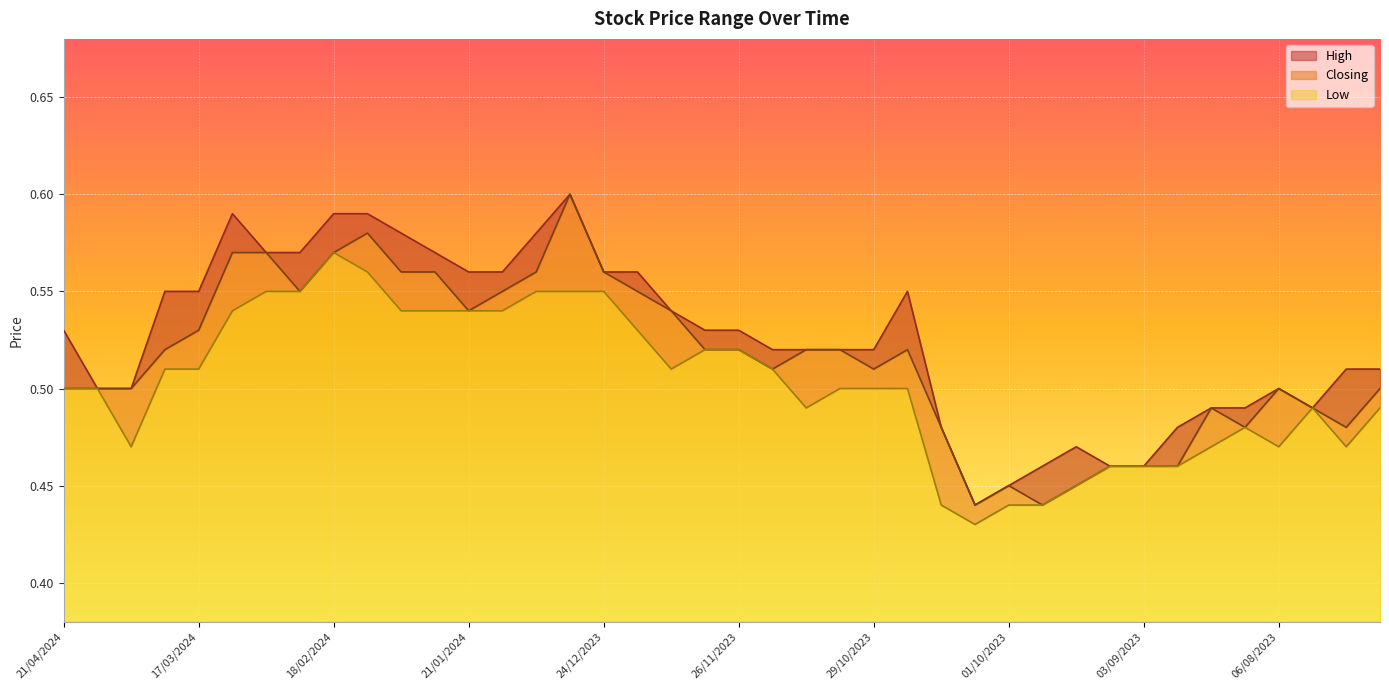

List the labels in order of Closing value, largest first.

31/12/2023, 11/02/2024, 10/03/2024, 03/03/2024, 18/02/2024, 04/02/2024, 28/01/2024, 07/01/2024, 24/12/2023, 25/02/2024, 14/01/2024, 17/12/2023, 21/01/2024, 10/12/2023, 17/03/2024, 24/03/2024, 03/12/2023, 26/11/2023, 12/11/2023, 05/11/2023, 22/10/2023, 19/11/2023, 29/10/2023, 21/04/2024, 14/04/2024, 31/03/2024, 06/08/2023, 16/07/2023, 20/08/2023, 30/07/2023, 15/10/2023, 13/08/2023, 23/07/2023, 10/09/2023, 03/09/2023, 27/08/2023, 01/10/2023, 17/09/2023, 08/10/2023, 24/09/2023